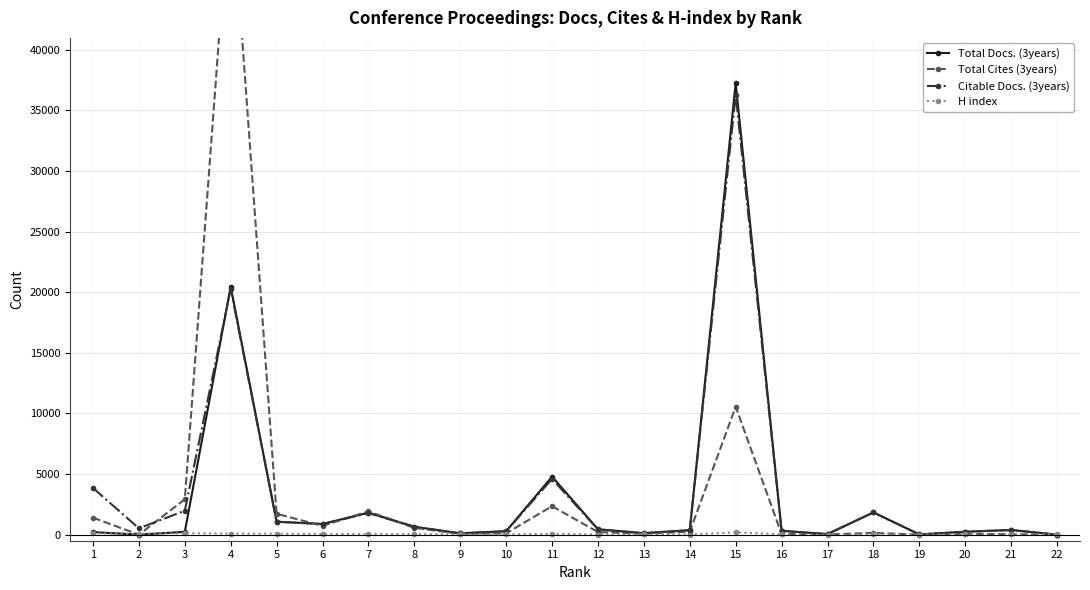

Does the chart have visible grid lines?

Yes